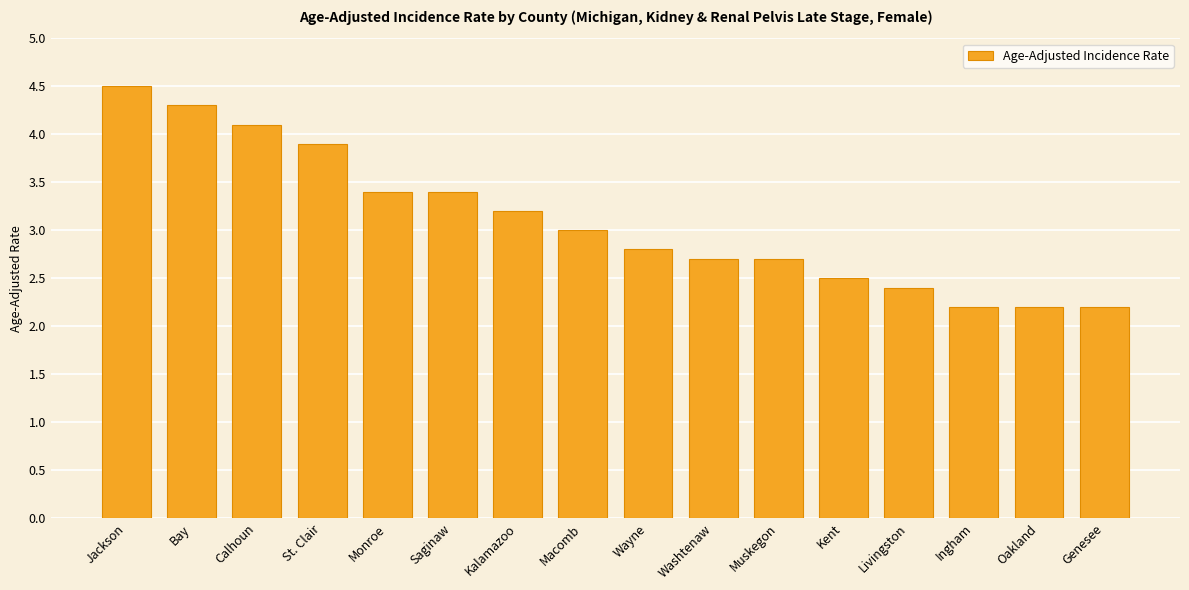

Reading right to left, what are all the values shown in this chart?

2.2	2.2	2.2	2.4	2.5	2.7	2.7	2.8	3.0	3.2	3.4	3.4	3.9	4.1	4.3	4.5